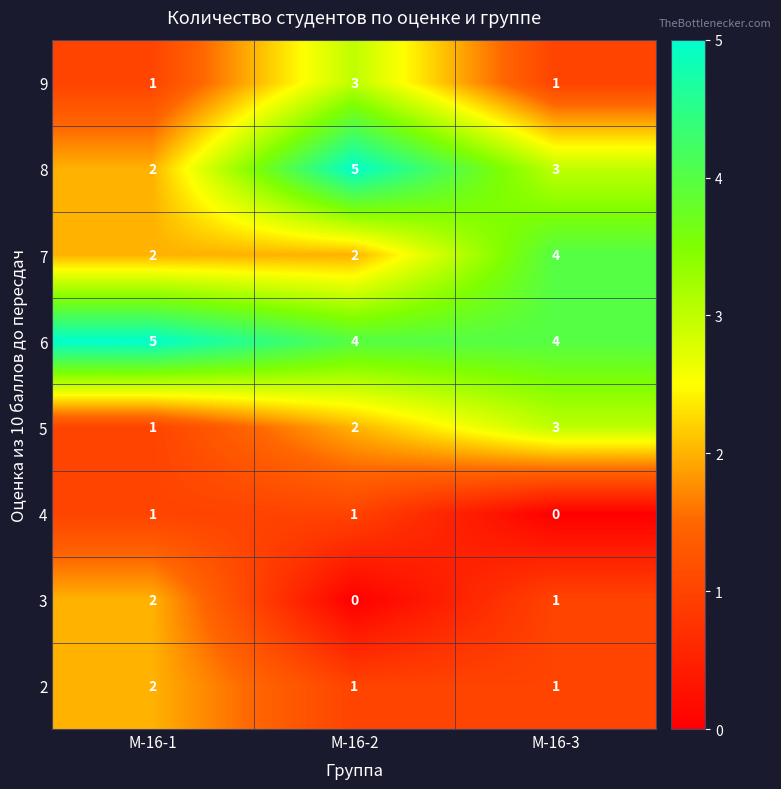

Where does the 3 series first go above 1?

М-16-1